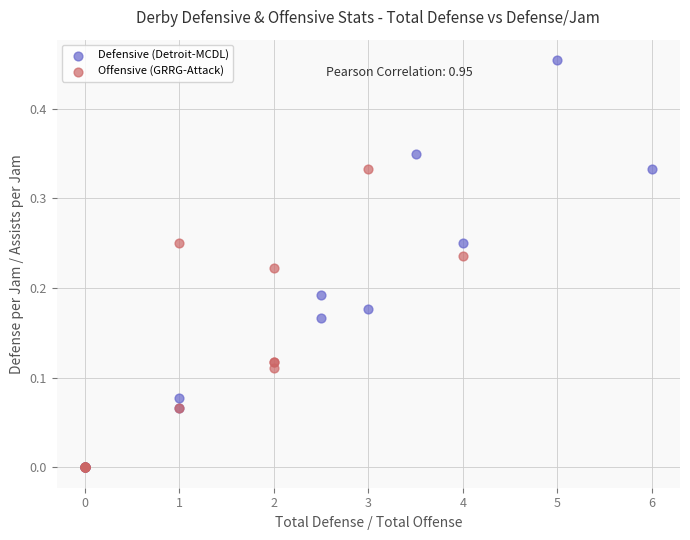

What are all the series names shown in the legend?

Defensive (Detroit-MCDL), Offensive (GRRG-Attack)